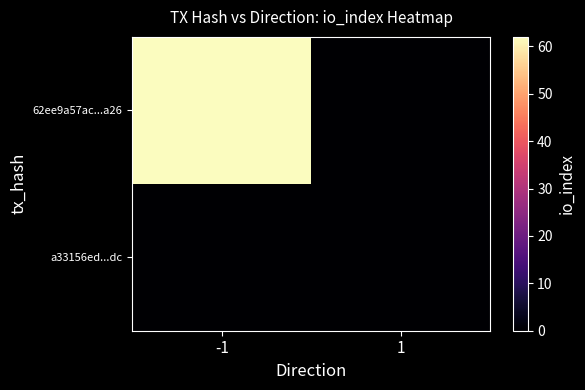

Reading right to left, extract all data points from this chart.

62ee9a57ac...a26: 1=0	-1=62
a33156ed...dc: 1=0	-1=0